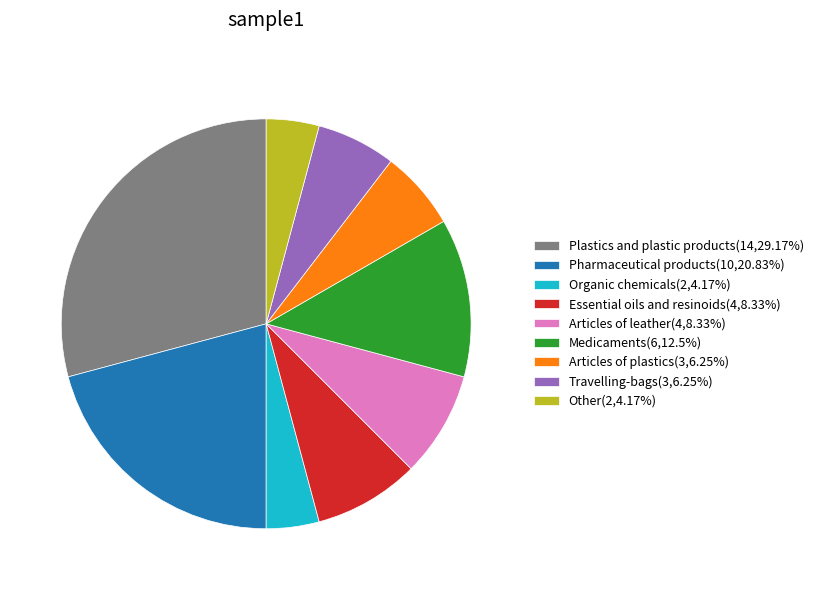

How many slices are in this pie chart?

9